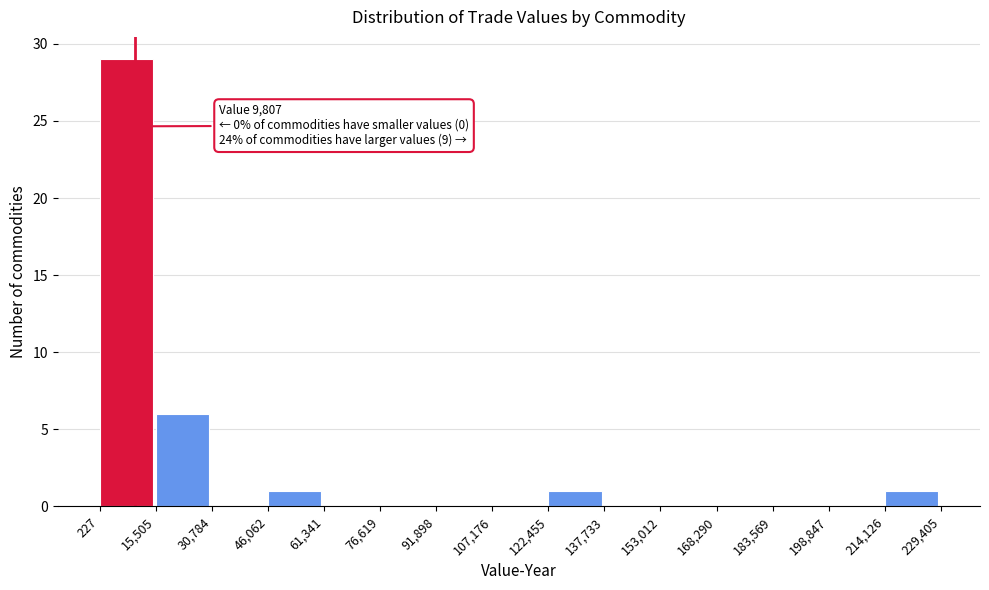

Over which range of the x-axis is the bar tallest?

227 to 15,505